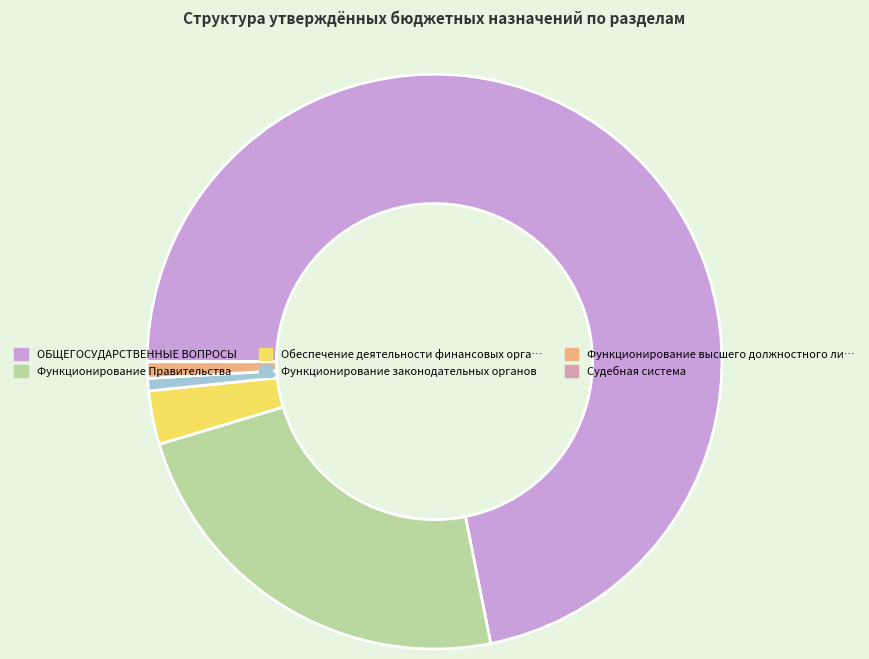

What is the largest slice in the pie chart?

ОБЩЕГОСУДАРСТВЕННЫЕ ВОПРОСЫ